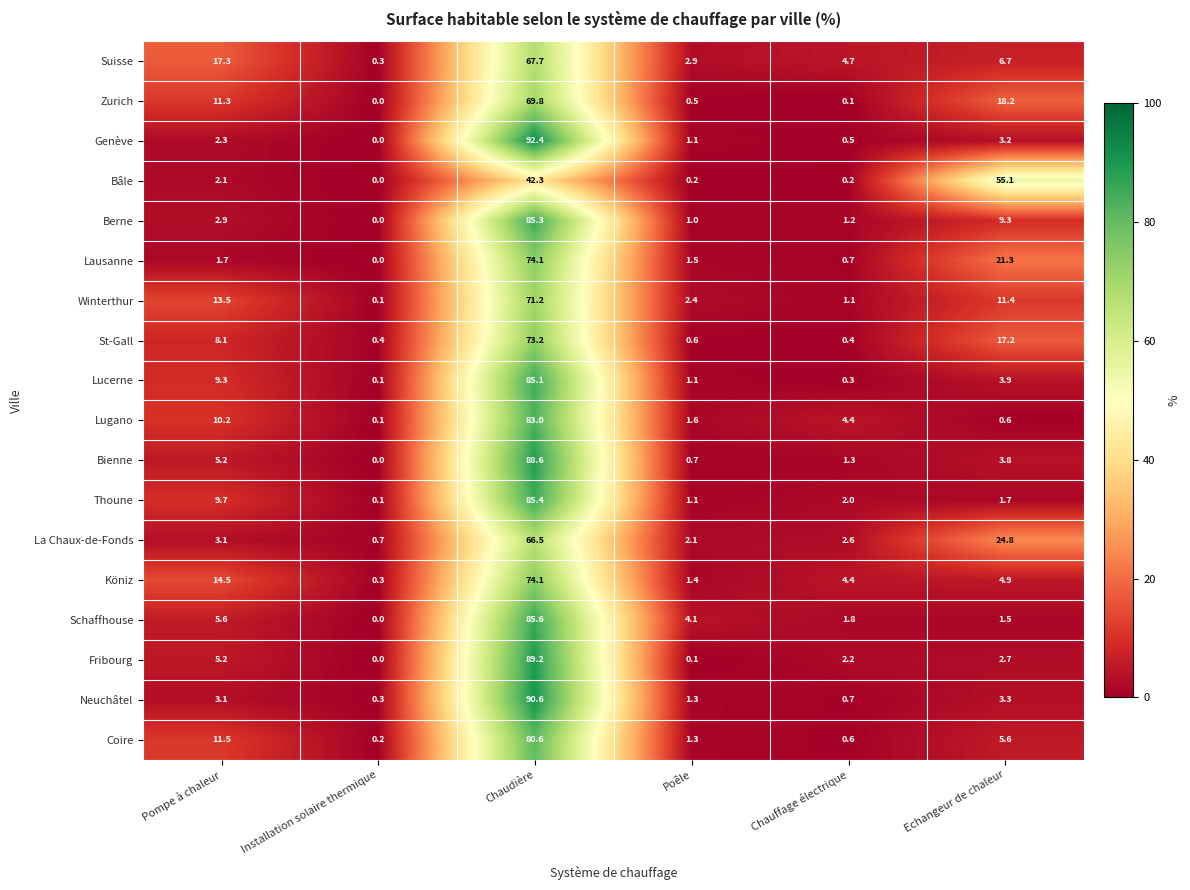

Is it true that Suisse equals 8.8 at Echangeur de chaleur?

False